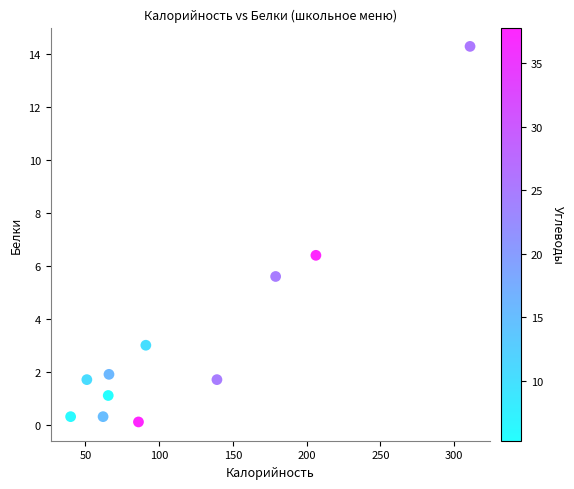

What Y value in the scatter plot is closest to 7?

6.4